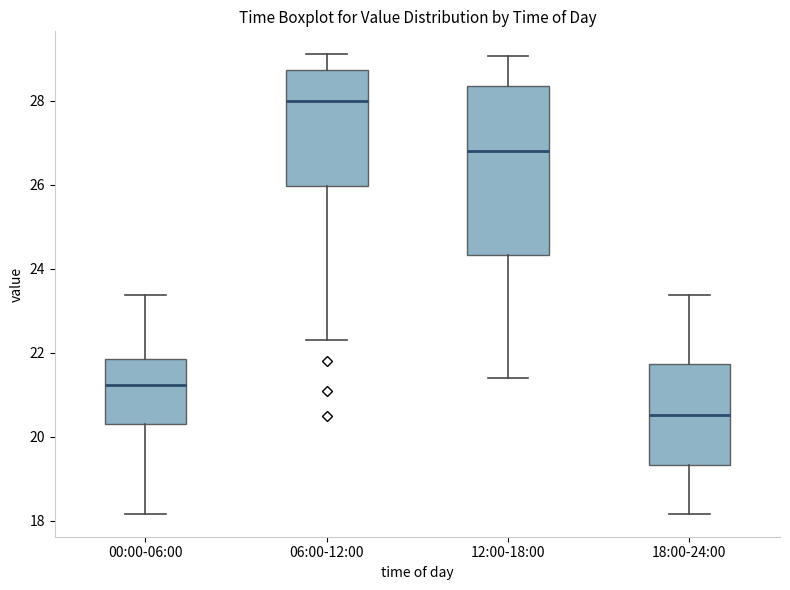

Comparing the boxes themselves (not the whiskers), which one is the tallest?

12:00-18:00